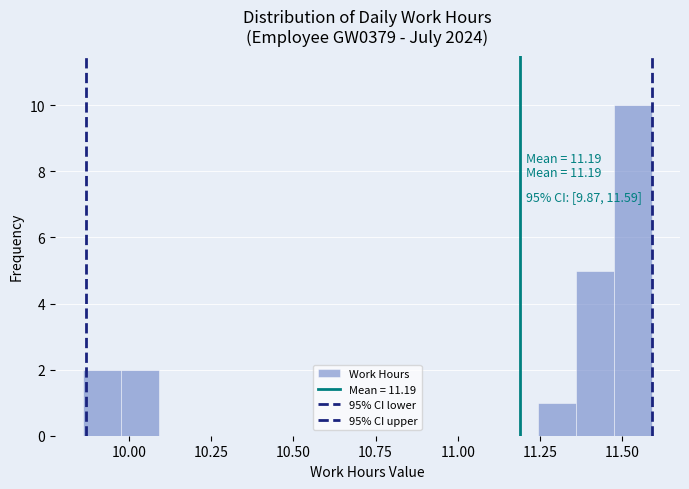

Read against the x-axis, roughly where is the centre of the tallest bar?

11.55